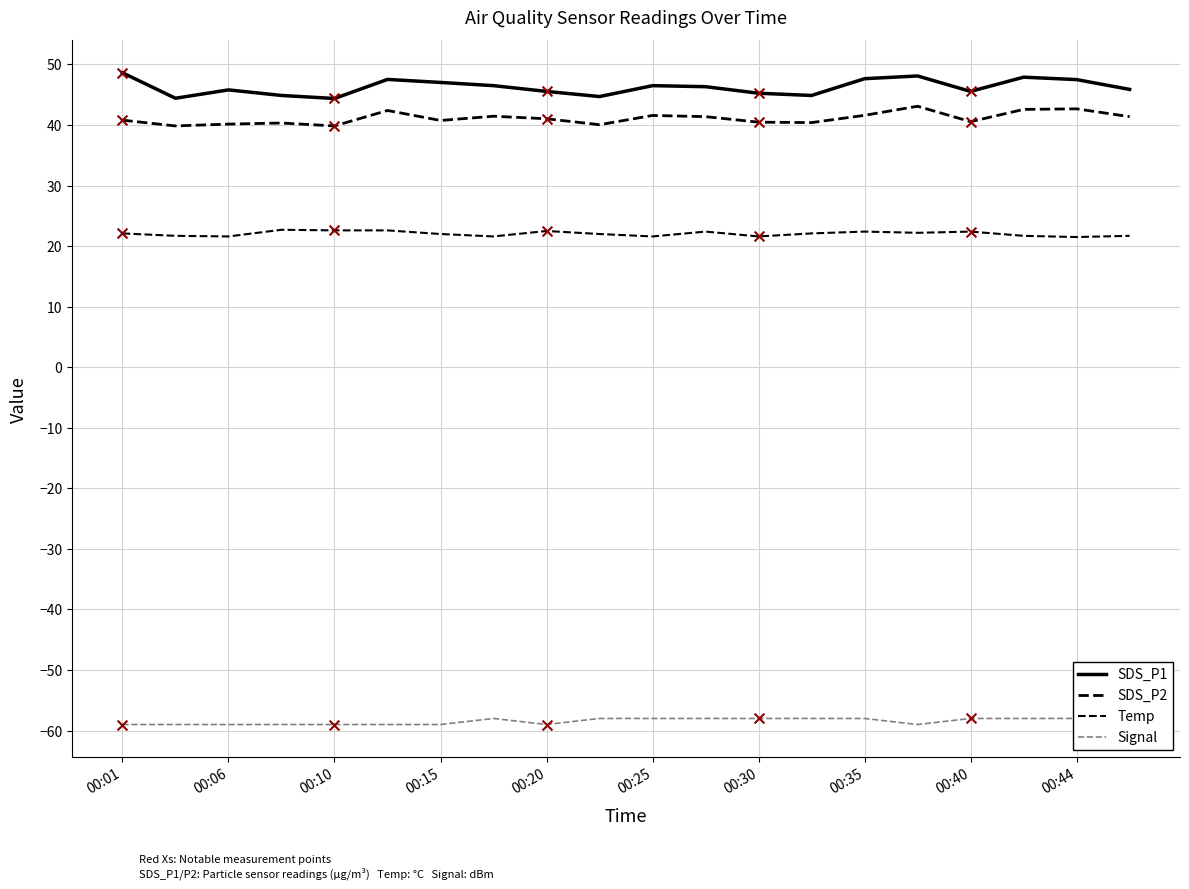

At which category is the sum across all series the highest?

15